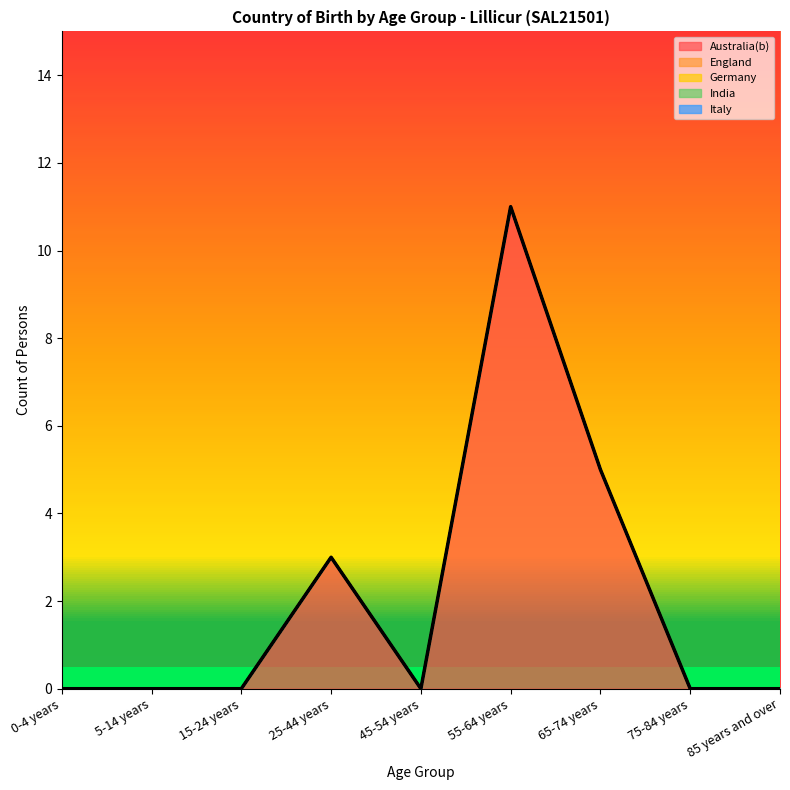

True or false: Italy and Australia(b) intersect in this chart.

False